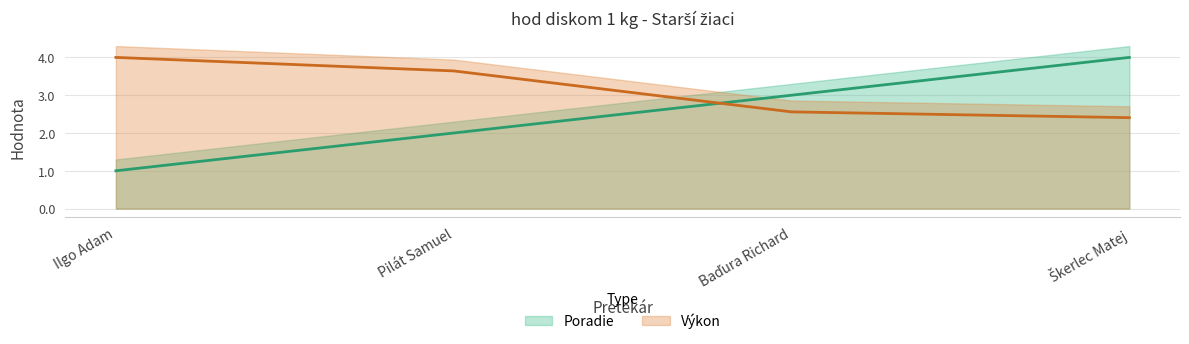

What is the total value across all series at Škerlec Matej?

6.4